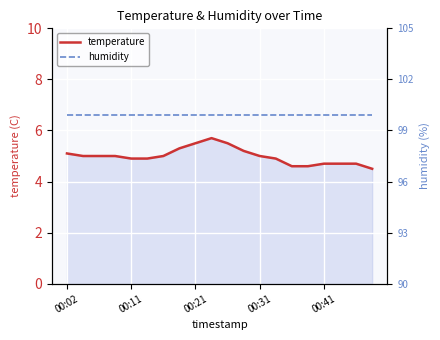

What is the value of the temperature point at the 16th from the left?

4.6